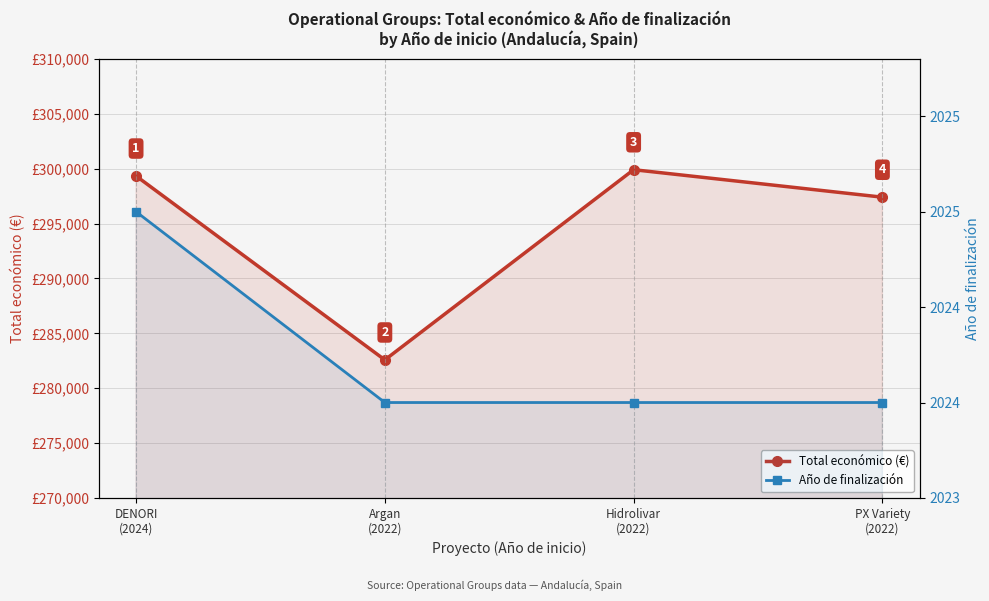

True or false: Año de finalización and Total económico (€) cross at least once.

False